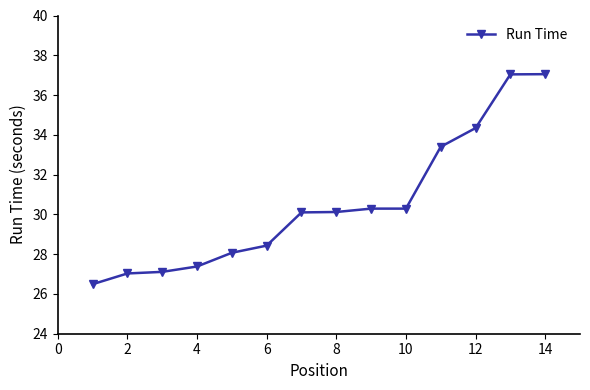

What is the value of the 10th point from the left?

30.3